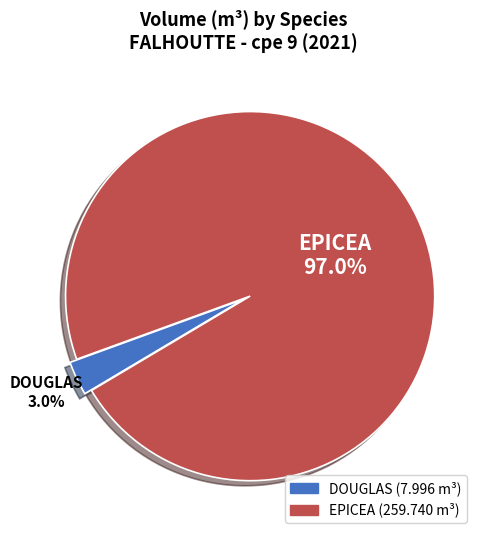

How many slices are in this pie chart?

2